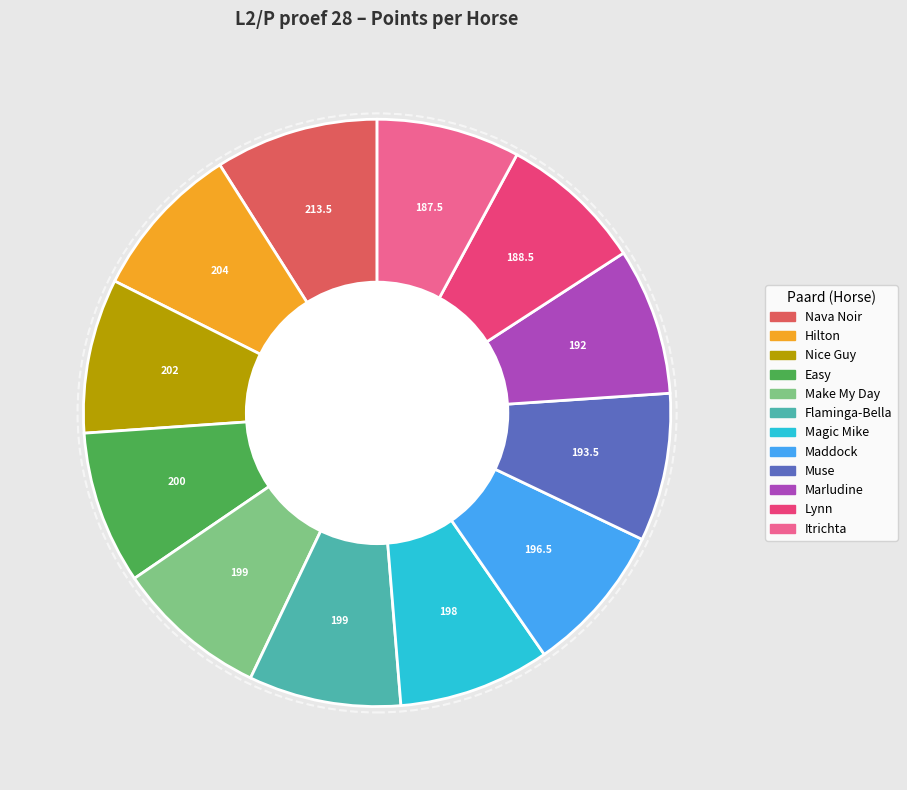

True or false: Make My Day accounts for 8% of the total.

True